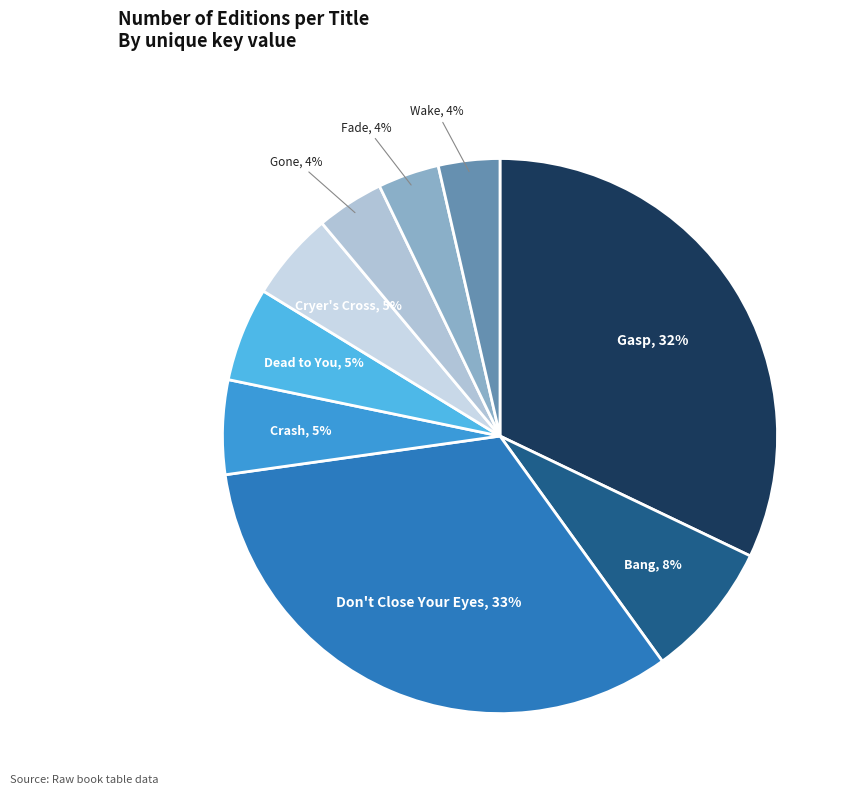

How many slices are in this pie chart?

9